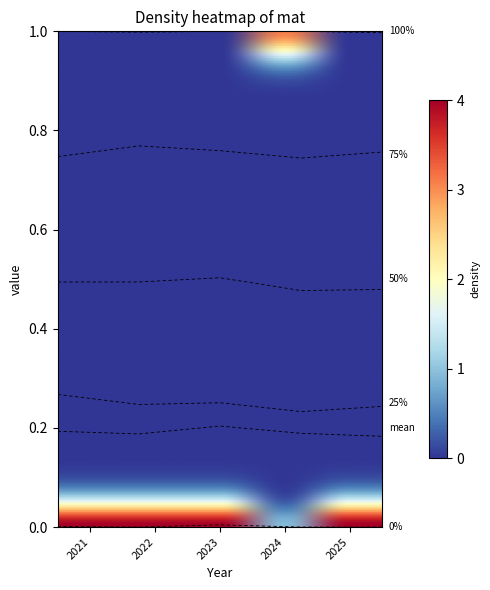

What is the greatest value displayed?

3.9